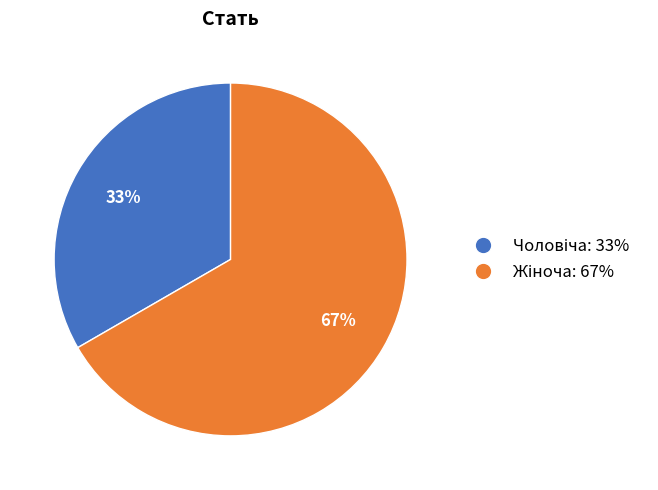

To the nearest percent, what is the average slice percentage?

50%